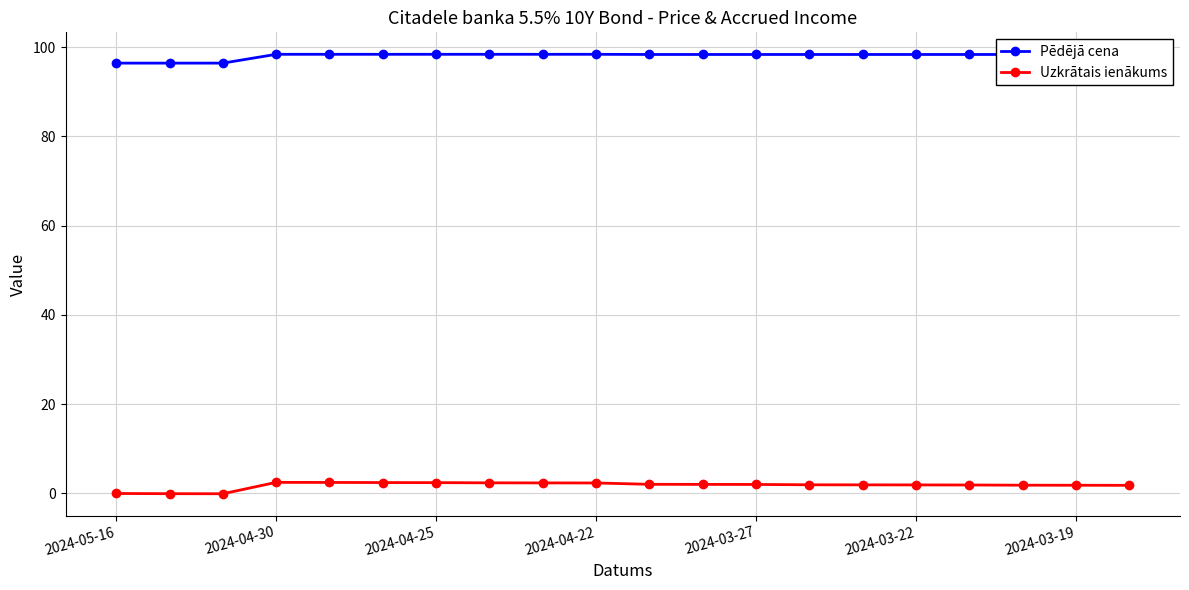

At how many categories does at least one series exceed 15?

20